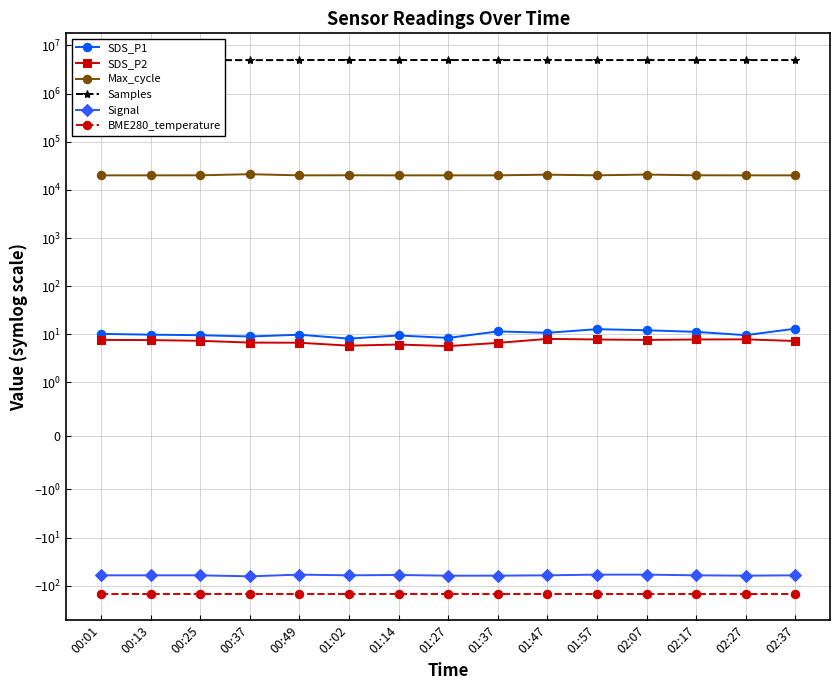

What is the label of the 8th point from the left?

01:27